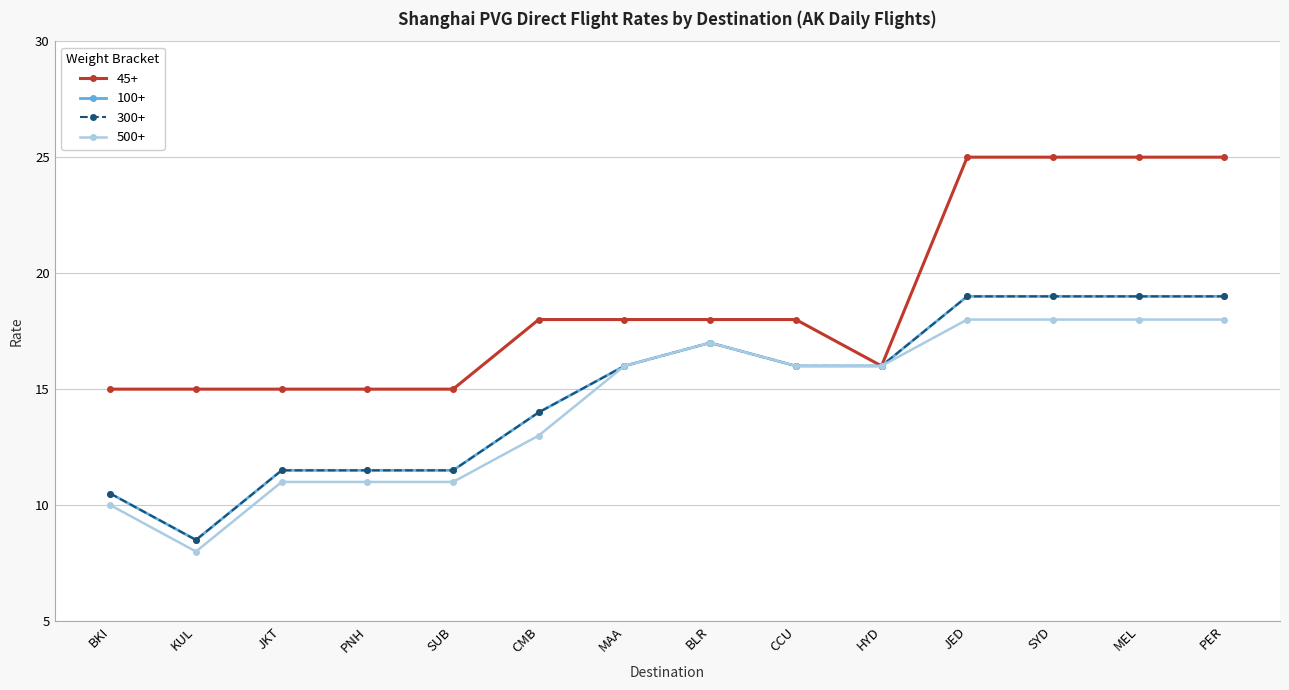

How many interior local valleys does the 45+ series have?

1